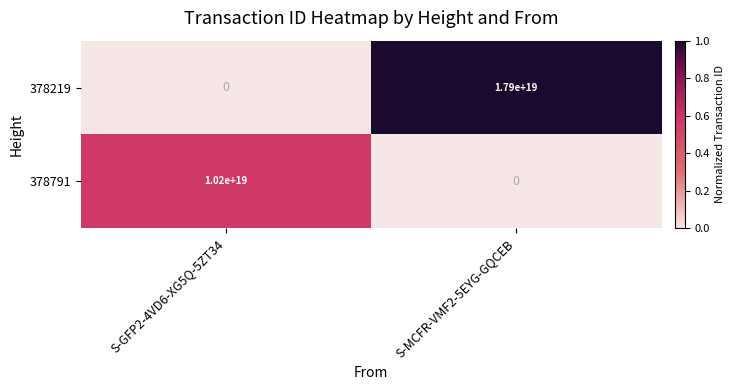

Which series has the largest total across all categories?

378219